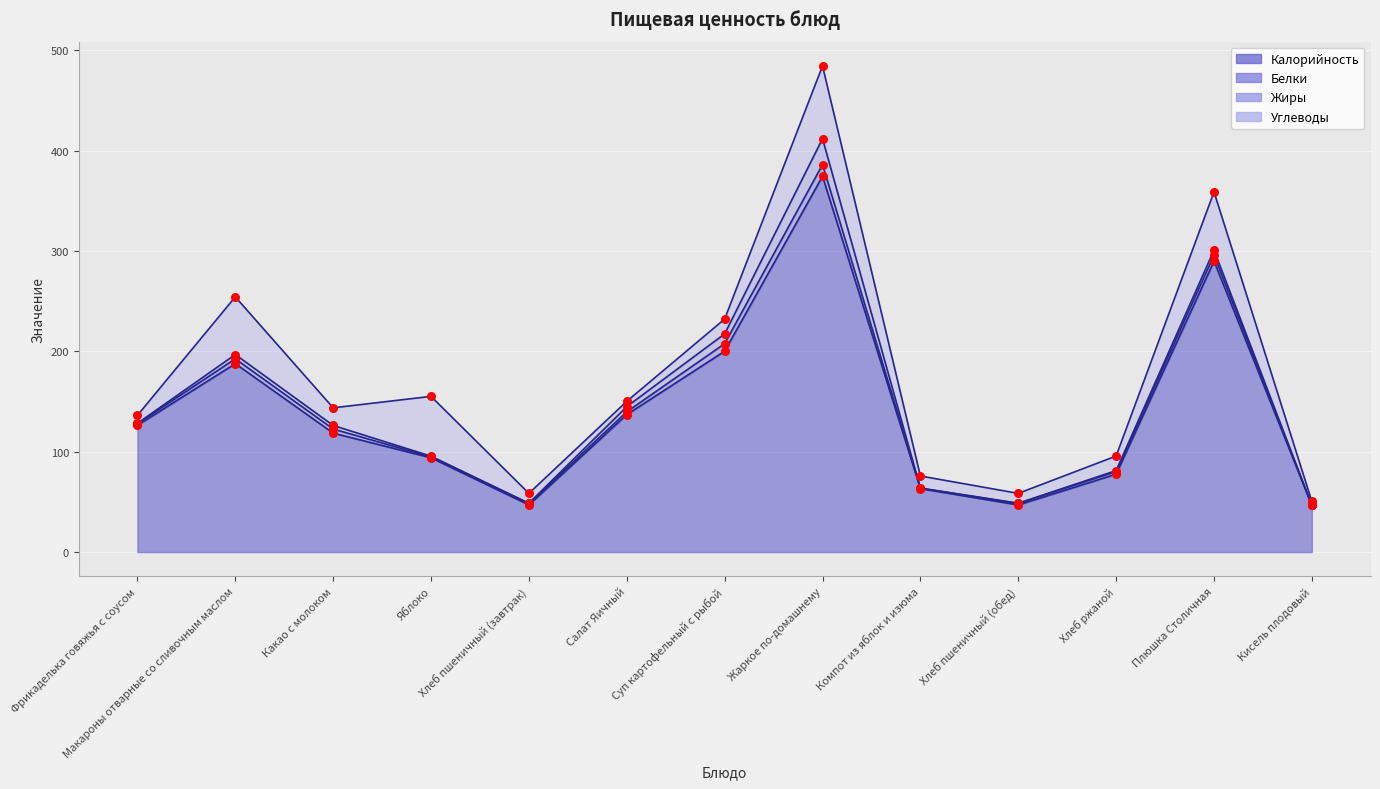

What are all the series names shown in the legend?

Калорийность, Белки, Жиры, Углеводы